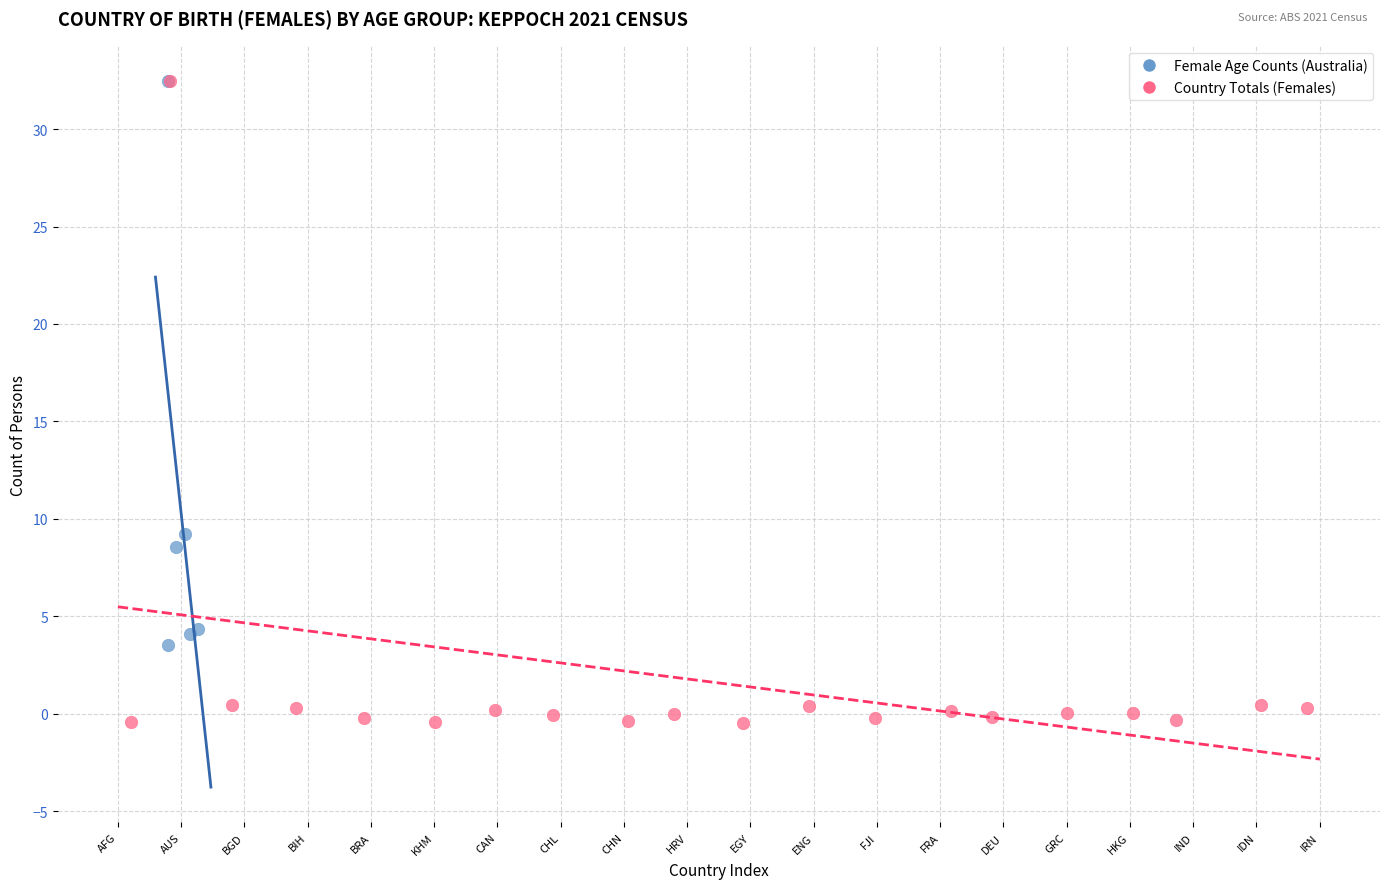

Which series has the widest spread of Y values?

Country Totals (Females)